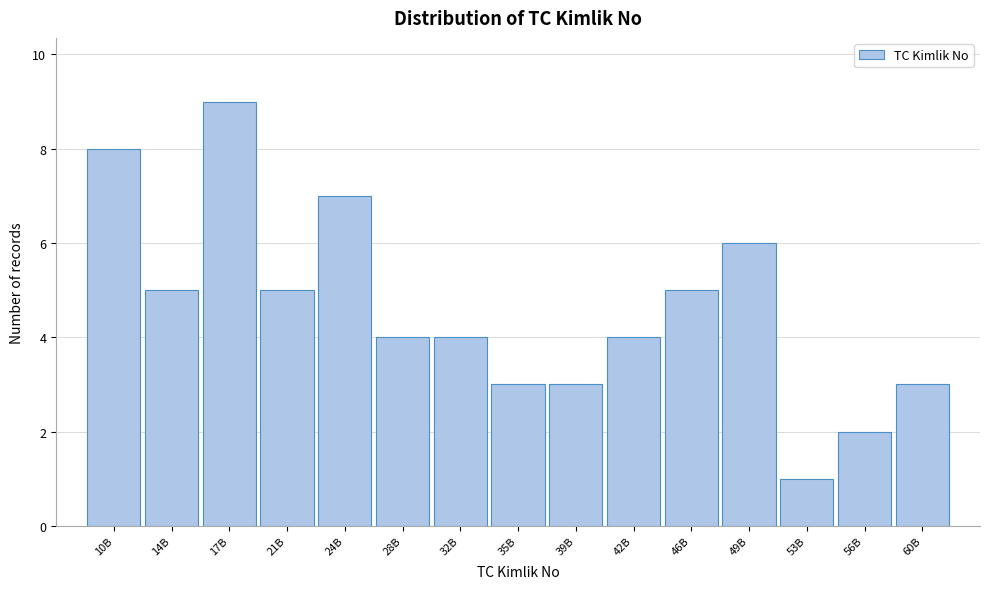

Reading left to right, list all the values displayed in this chart.

10B=8	14B=5	17B=9	21B=5	24B=7	28B=4	32B=4	35B=3	39B=3	42B=4	46B=5	49B=6	53B=1	56B=2	60B=3